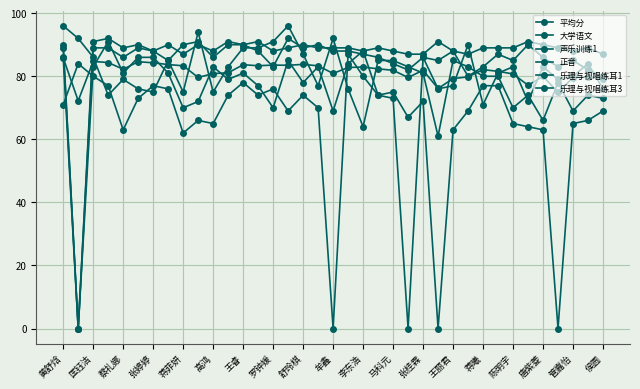

How many values in 声乐训练1 are above zero?

36